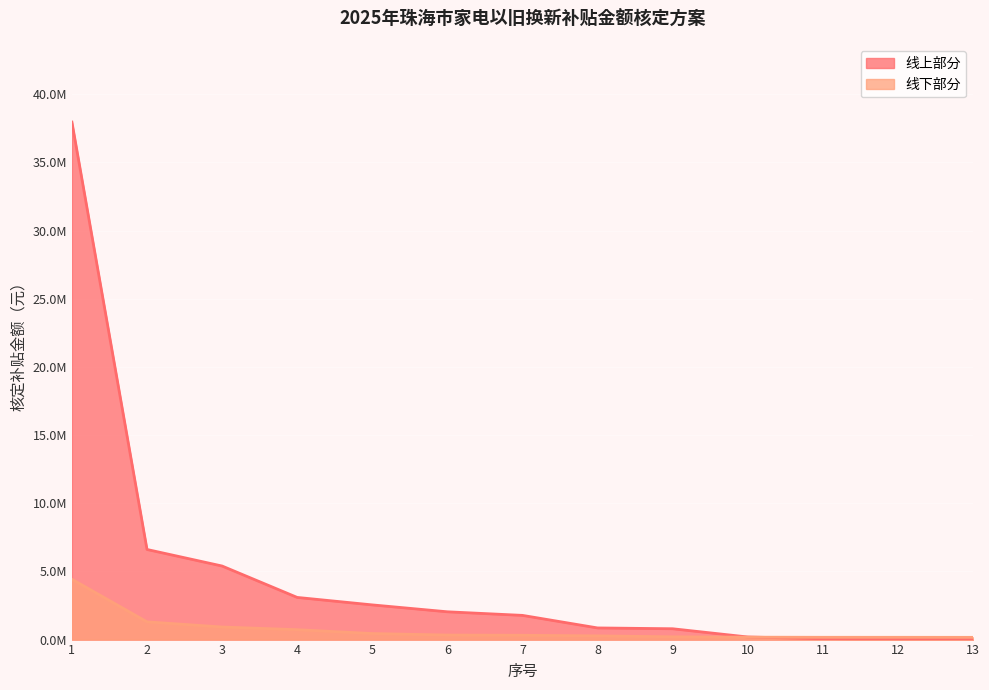

Is the value of 线上部分 at 8 greater than the value of 线下部分 at 11?

Yes